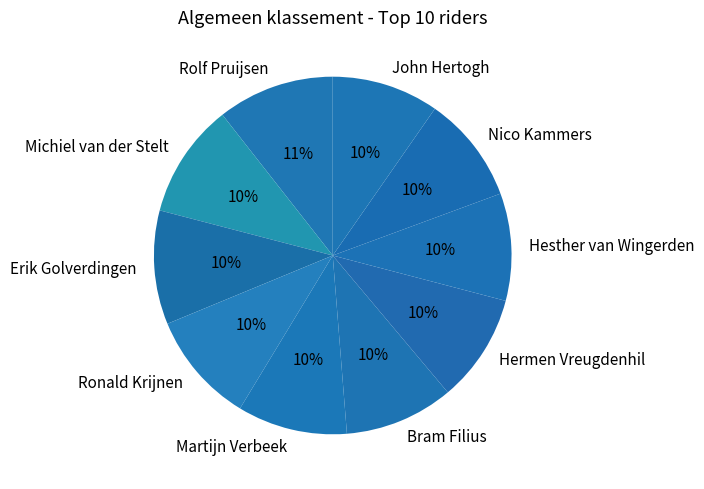

Approximately how many times larger is the value at Michiel van der Stelt compared to Martijn Verbeek?

1.0